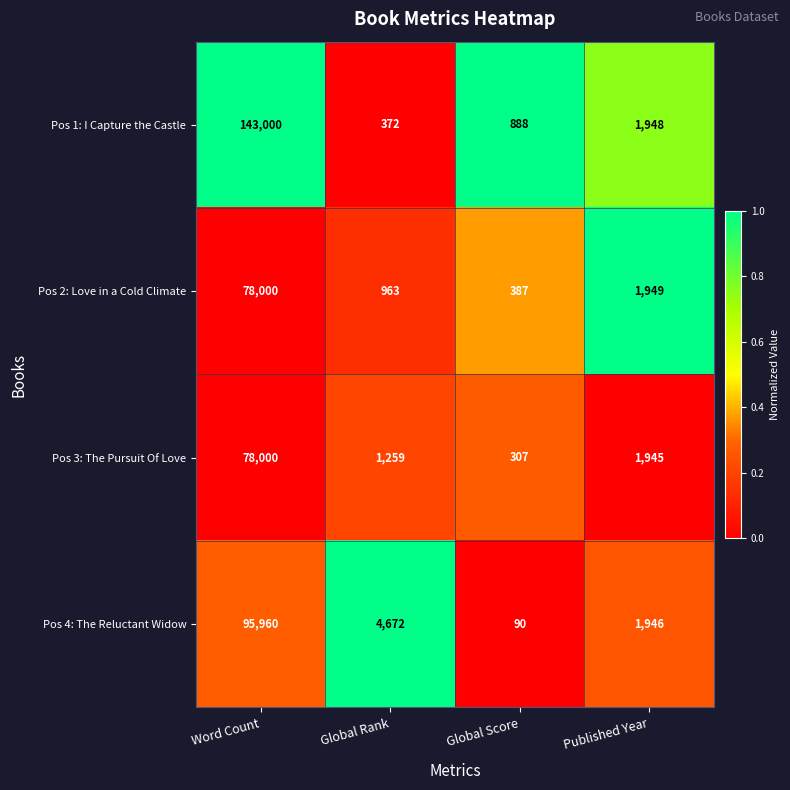

Is the value of Pos 3: The Pursuit Of Love at Published Year greater than the value of Pos 2: Love in a Cold Climate at Global Rank?

Yes